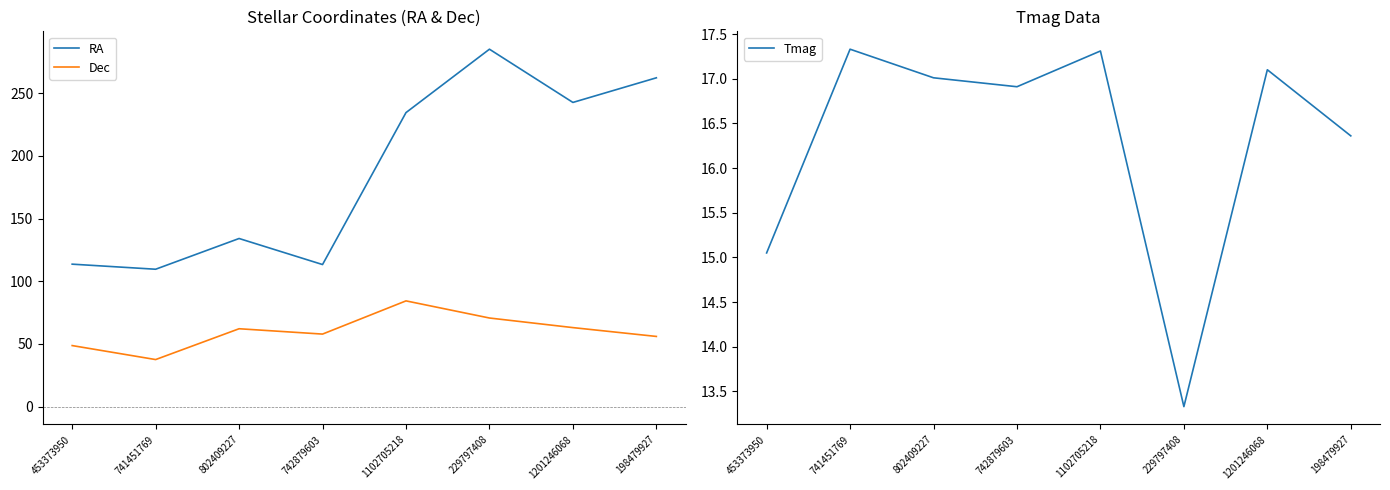

What is the average value of the RA series?

186.9